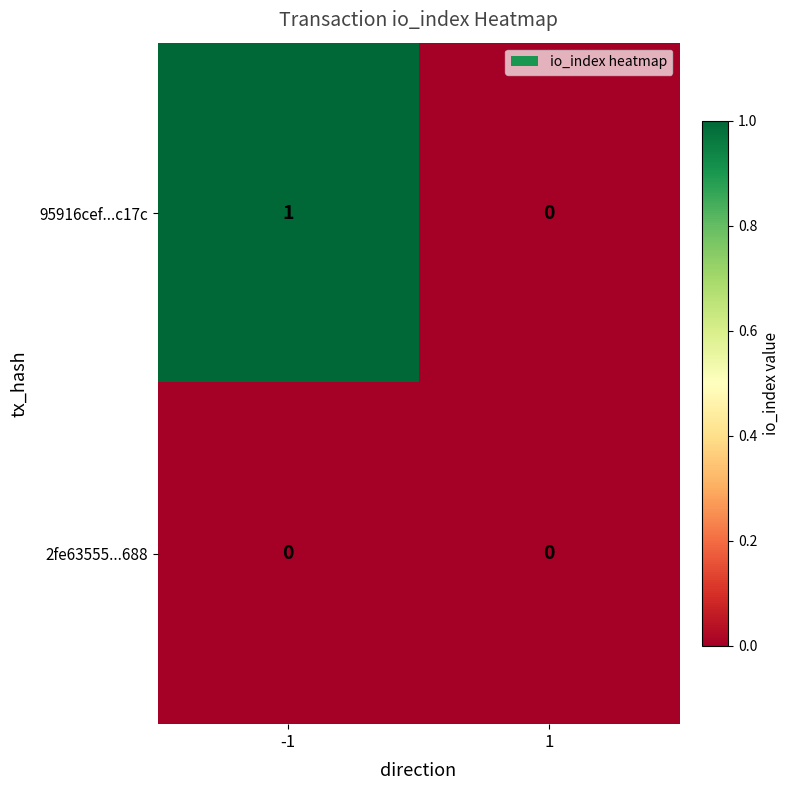

List the series in order of their overall mean, lowest first.

2fe63555...688, 95916cef...c17c